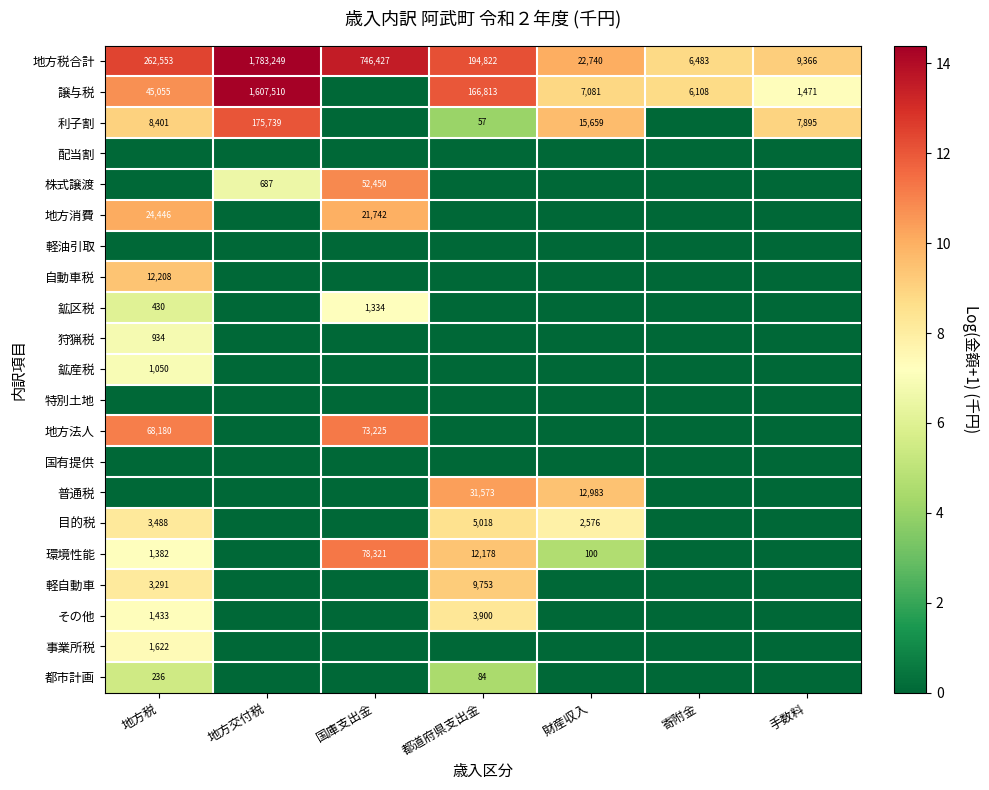

Which label corresponds to the smallest value in the chart?

国庫支出金